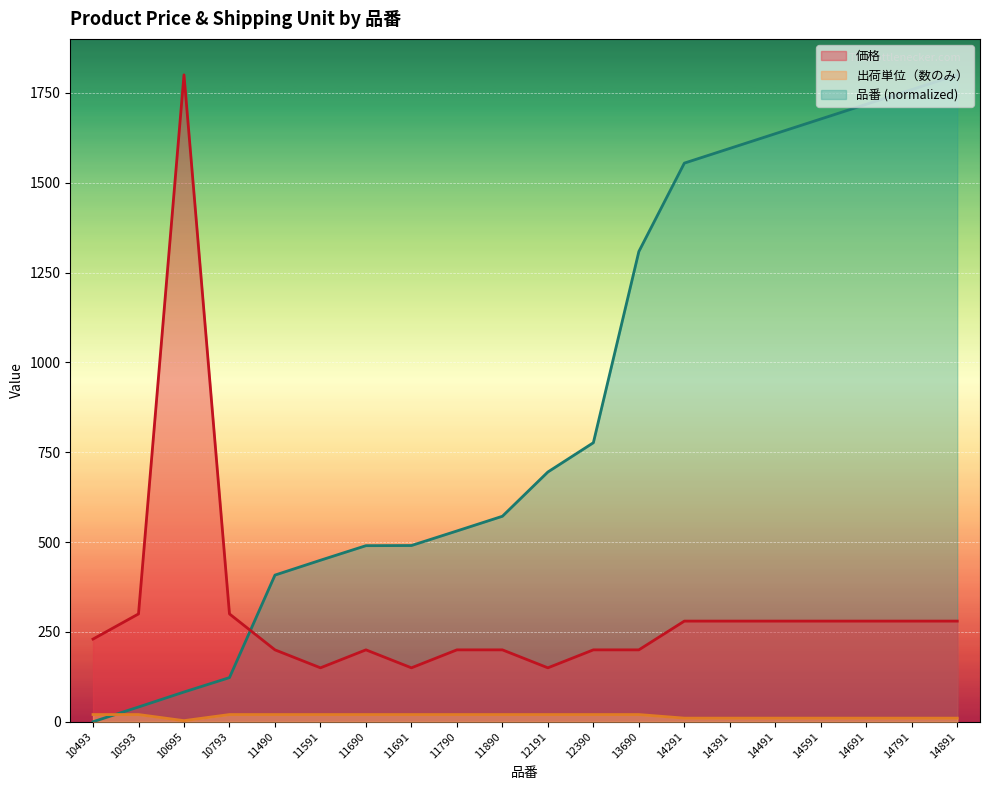

Which series has the largest range (max minus min)?

品番 (normalized)